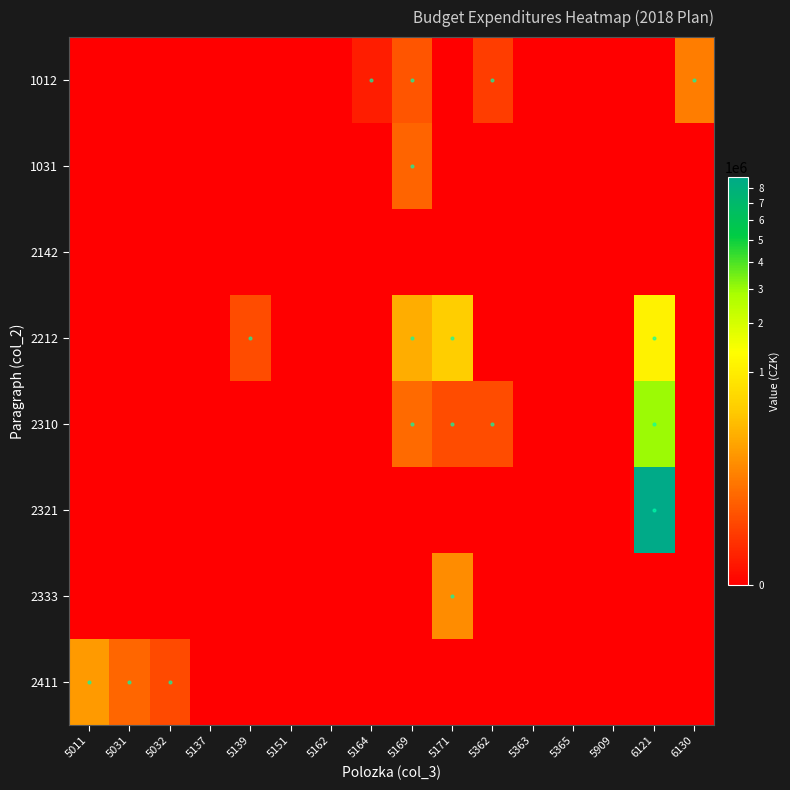

Rank the series at 5151 from lowest to highest value.

1012, 1031, 2142, 2212, 2310, 2321, 2333, 2411